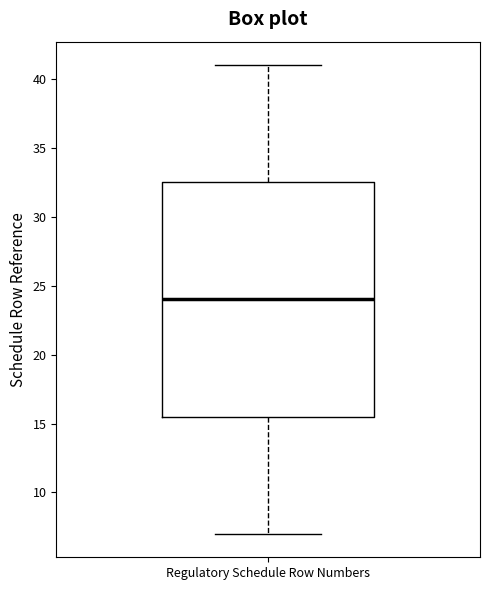

Read this box plot against the y-axis: the position of the median line, the range covered by the box, and the ends of both whiskers. The values are not printed on the chart, so give them approximately, as read against the axis.

median 24.0, box 15.5 to 32.5, whiskers 7.0 to 41.0